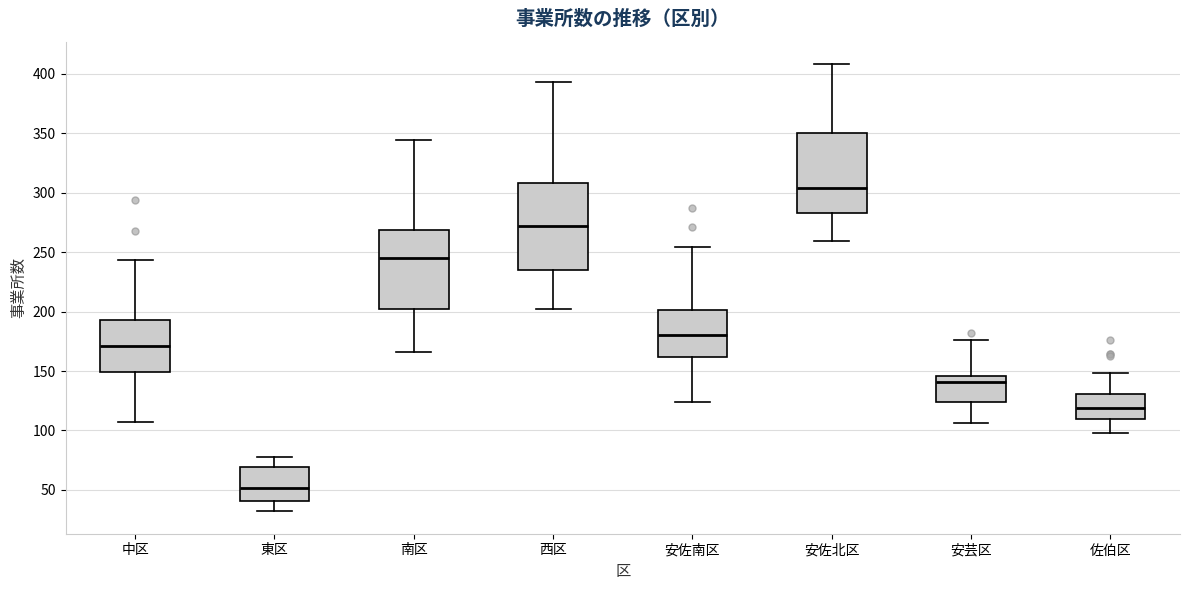

Reading left to right, transcribe this box plot: for each box, give where its median line is, the range the box spans, and where its two whiskers end, as read against the y-axis. The values are not printed on the chart, so give them approximately, as read against the axis.

中区: median 170, box 150 to 195, whiskers 105 to 245
東区: median 50, box 40 to 70, whiskers 30 to 80
南区: median 245, box 200 to 270, whiskers 165 to 345
西区: median 270, box 235 to 310, whiskers 200 to 395
安佐南区: median 180, box 160 to 200, whiskers 125 to 255
安佐北区: median 305, box 285 to 350, whiskers 260 to 410
安芸区: median 140, box 125 to 145, whiskers 105 to 175
佐伯区: median 120, box 110 to 130, whiskers 100 to 150